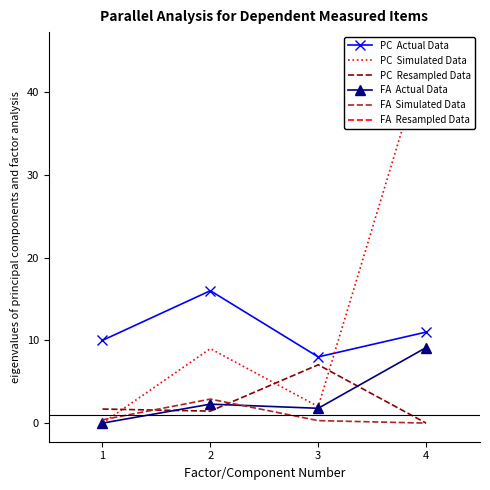

What is the maximum value shown in the chart?

45.0